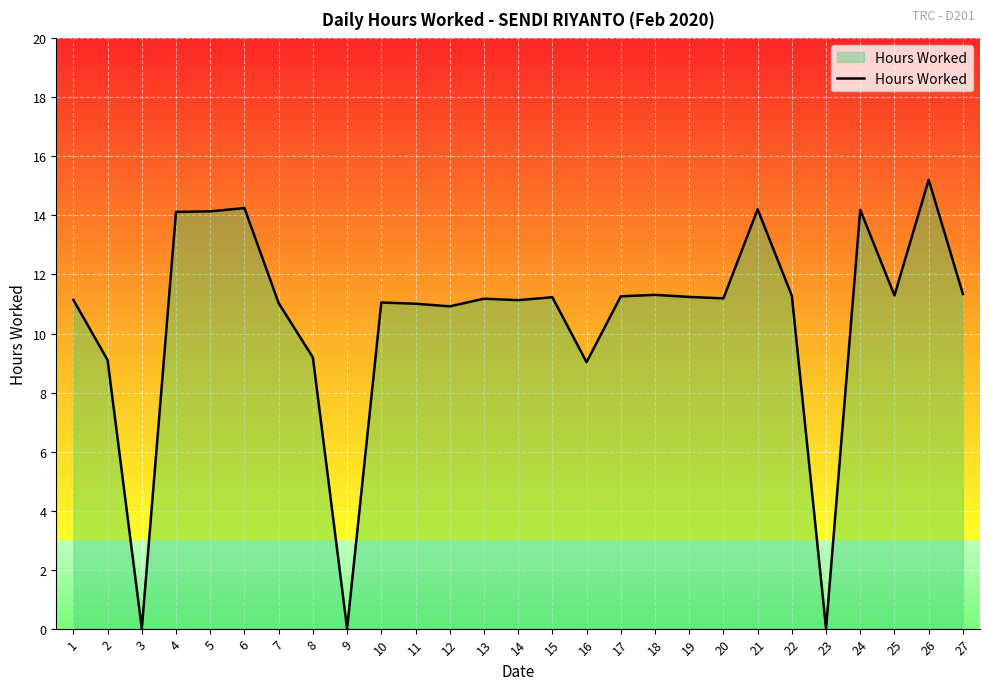

True or false: the data shows 4.0 at 7.

False